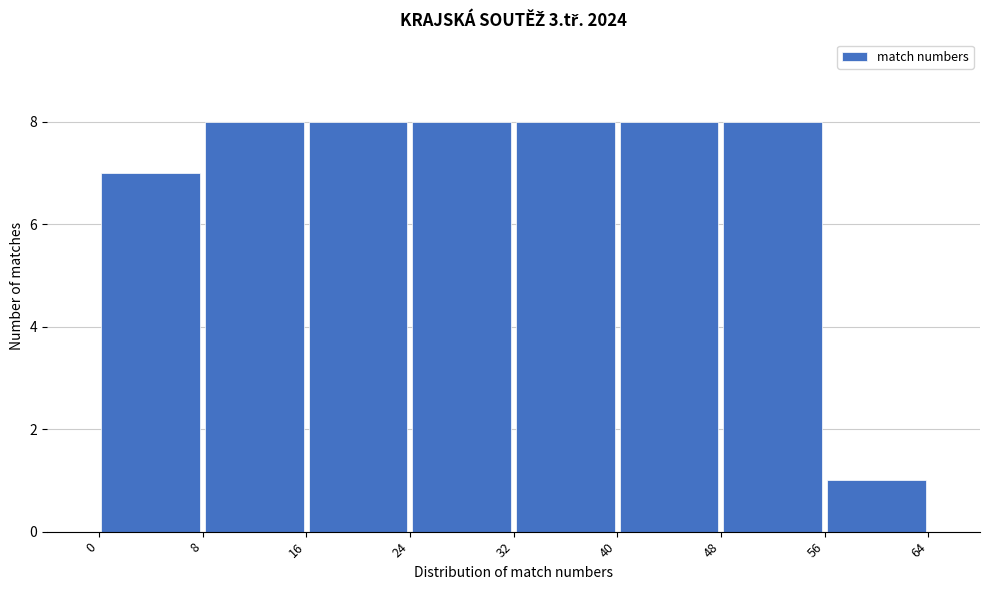

Reading left to right, transcribe this chart: for each bar, give the range it covers on the x-axis and its height. The values are not printed on the chart, so give them approximately, as read against the axis.

0 to 8: 7
8 to 16: 8
16 to 24: 8
24 to 32: 8
32 to 40: 8
40 to 48: 8
48 to 56: 8
56 to 64: 1